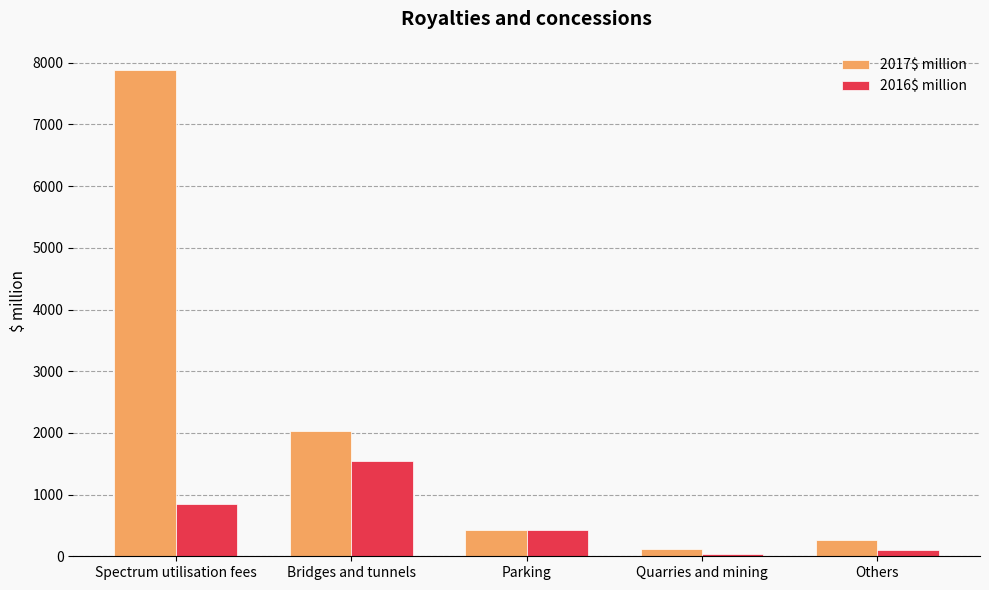

Reading right to left, extract all data points from this chart.

2017$ million: Others=270	Quarries and mining=112	Parking=434	Bridges and tunnels=2026	Spectrum utilisation fees=7881
2016$ million: Others=104	Quarries and mining=33	Parking=419	Bridges and tunnels=1545	Spectrum utilisation fees=853